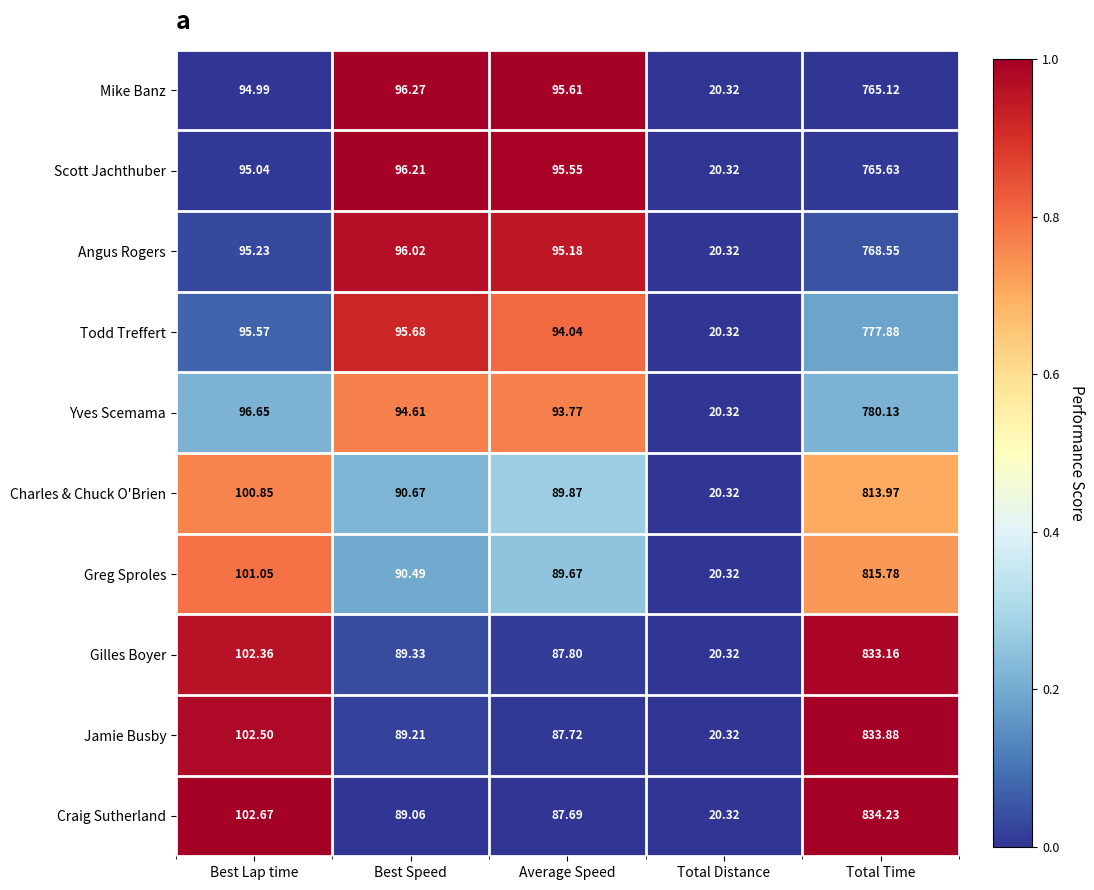

Which label corresponds to the largest value in the chart?

Total Time